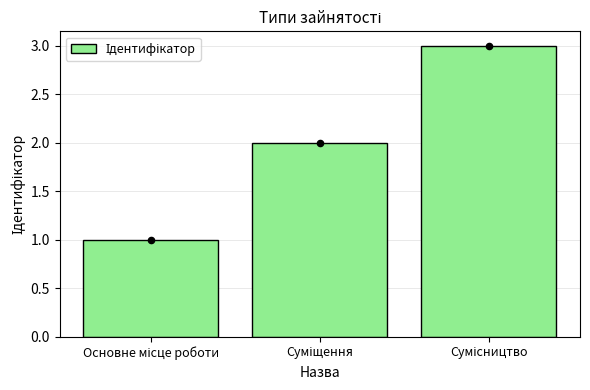

What is the ratio of the value at Основне місце роботи to the value at Суміщення?

0.5